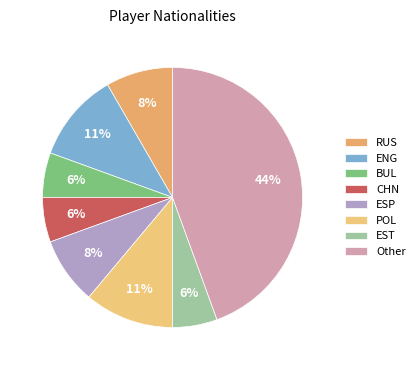

How many slices are in this pie chart?

8